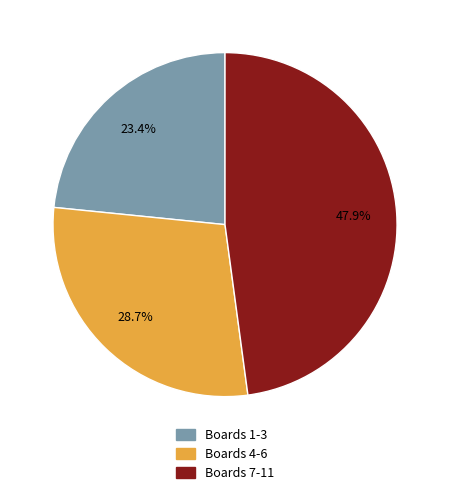

Is there a majority slice in this chart?

No